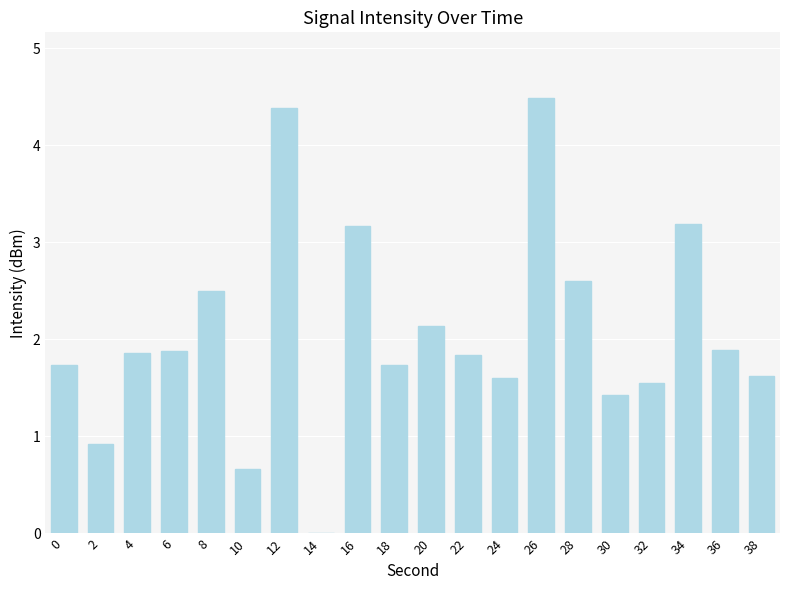

What is the change in value from 18 to 26?

+2.8